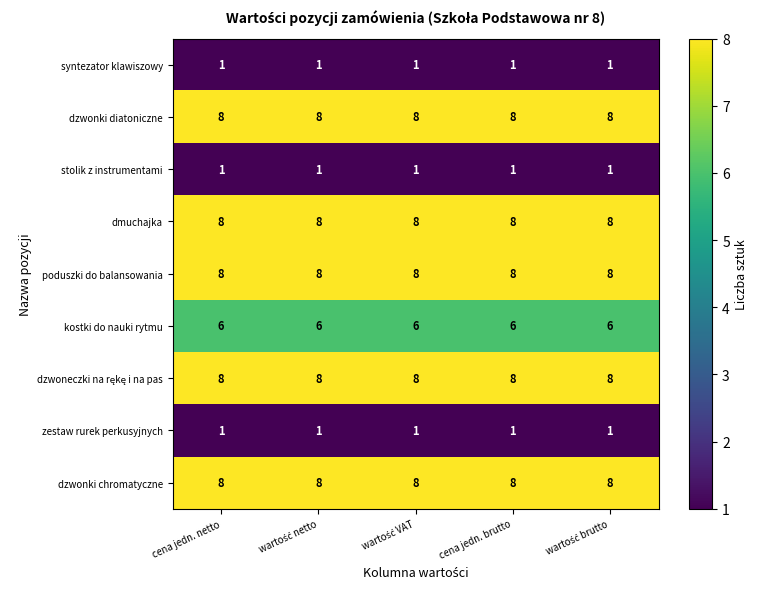

What is the spread (max minus min) of values at wartość netto?

7